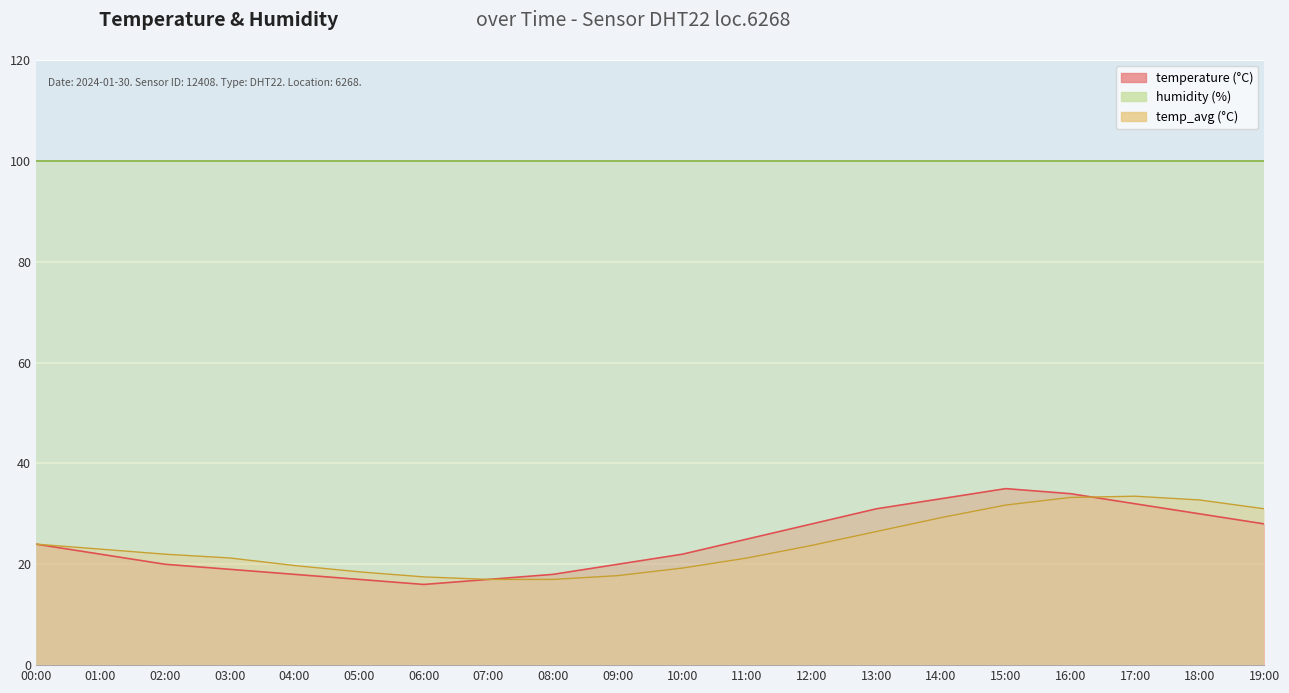

Rank the categories by value from highest to lowest.

15:00, 16:00, 14:00, 17:00, 13:00, 18:00, 12:00, 19:00, 11:00, 00:00, 01:00, 10:00, 02:00, 09:00, 03:00, 04:00, 08:00, 05:00, 07:00, 06:00